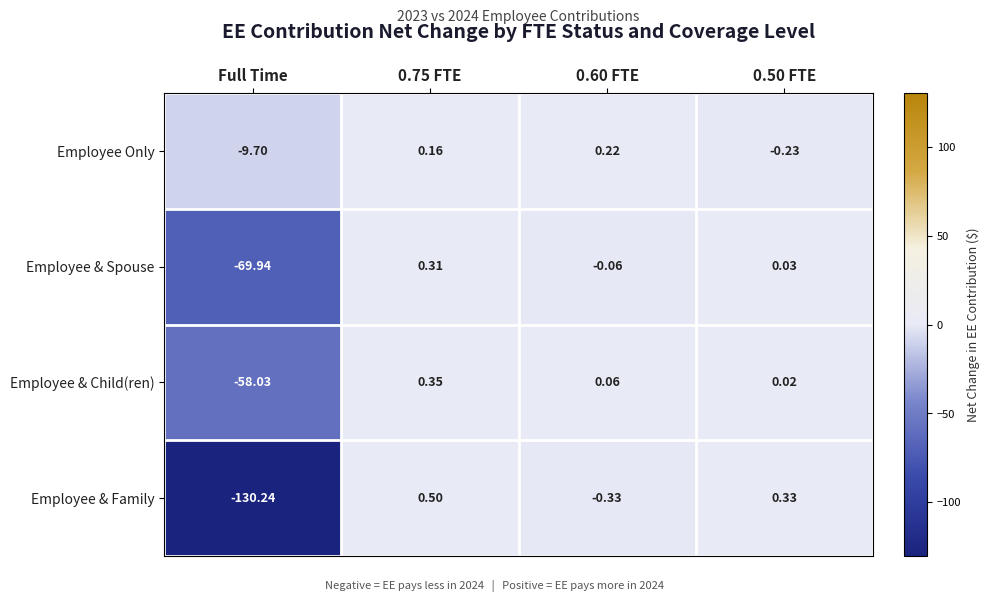

Between Full Time and 0.75 FTE, which series saw the biggest shift?

Employee & Family